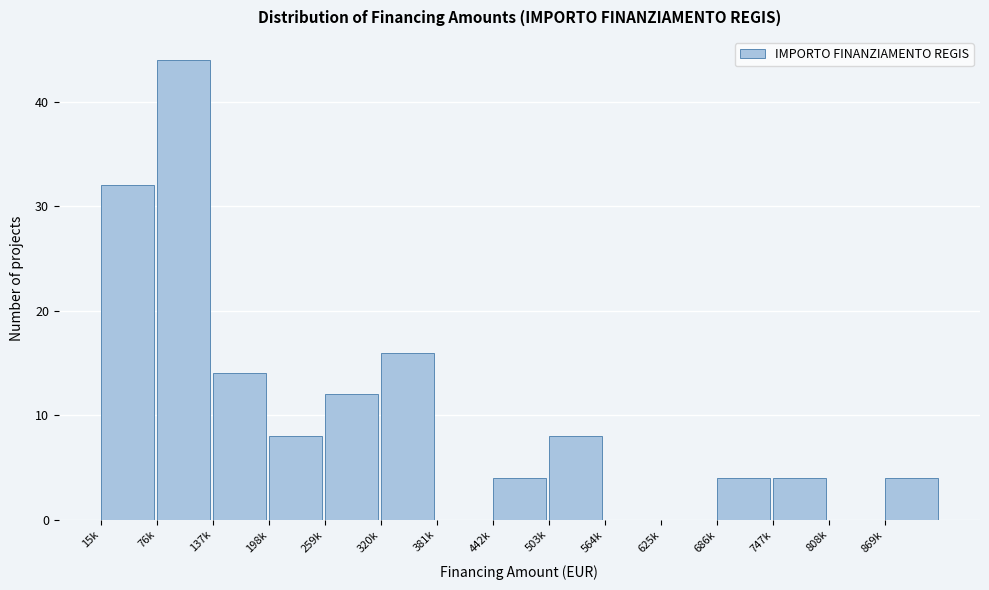

Reading right to left, what are all the values shown in this chart?

869k=4	808k=0	747k=4	686k=4	625k=0	564k=0	503k=8	442k=4	381k=0	320k=16	259k=12	198k=8	137k=14	76k=44	15k=32